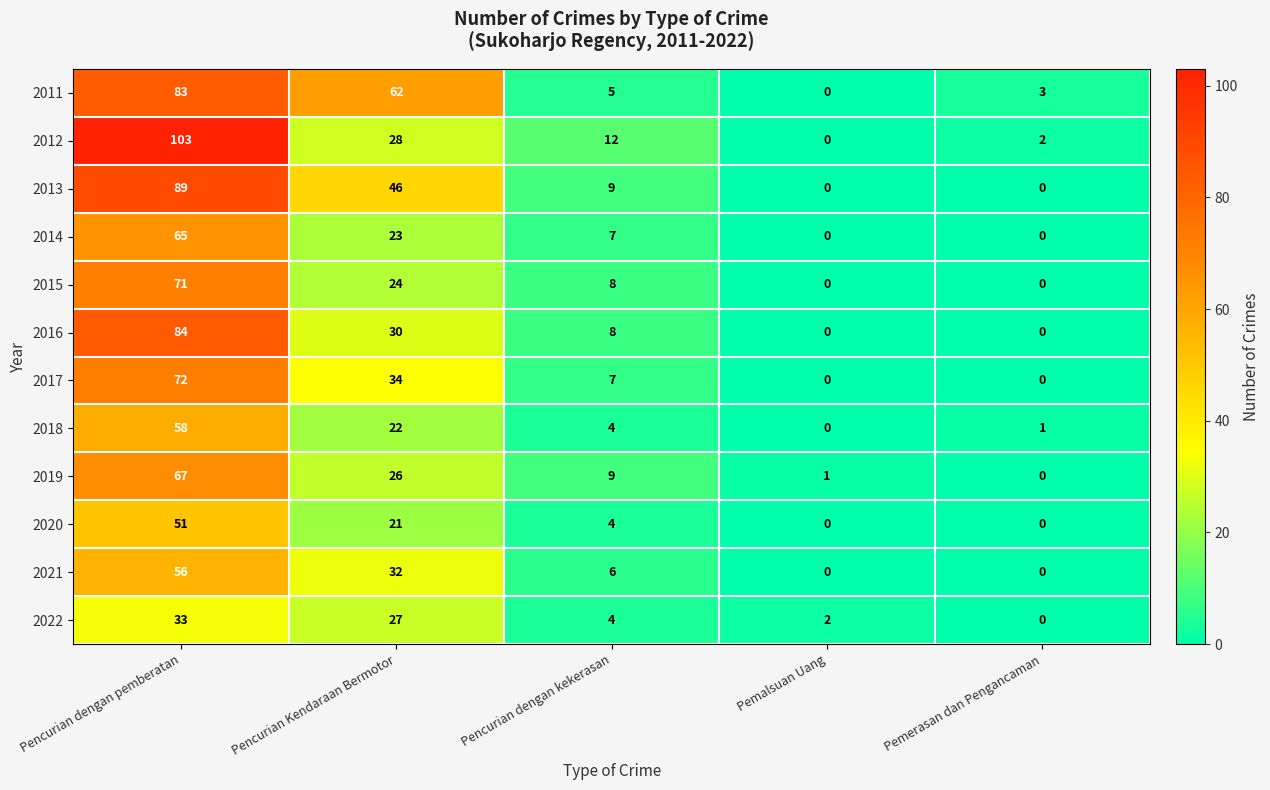

The 2013 series shows 14 at Pencurian dengan kekerasan. True or false?

False